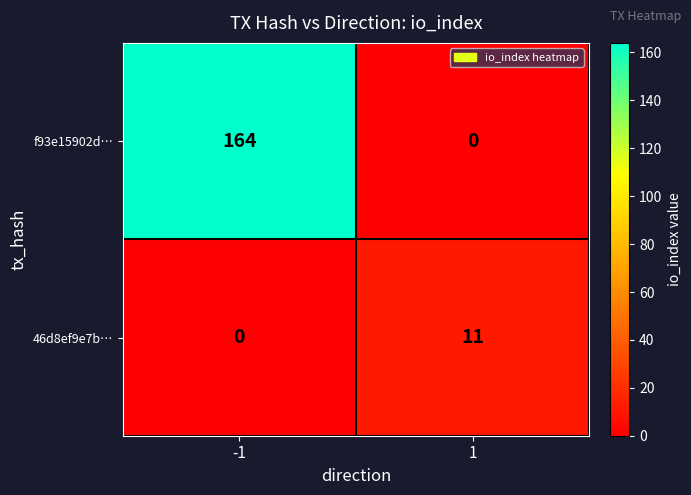

True or false: 46d8ef9e7b… has a value of 0 at -1.

True